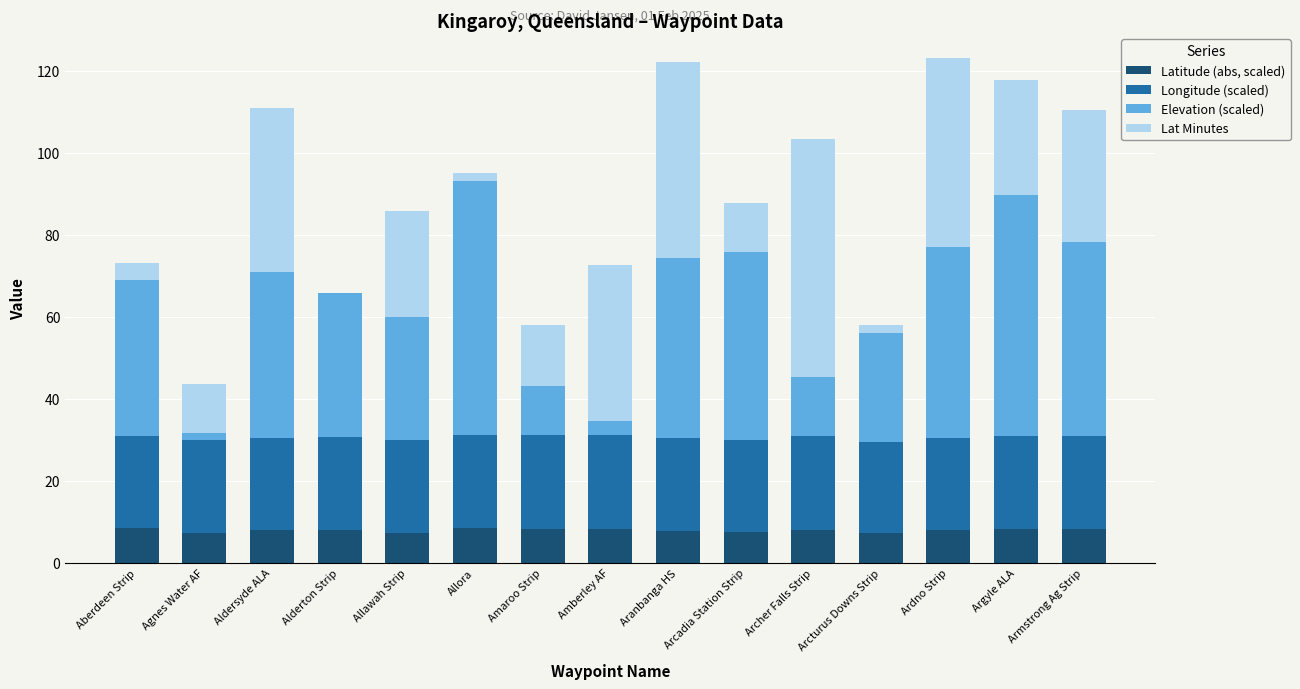

What is the maximum value for Latitude (abs, scaled)?

8.4